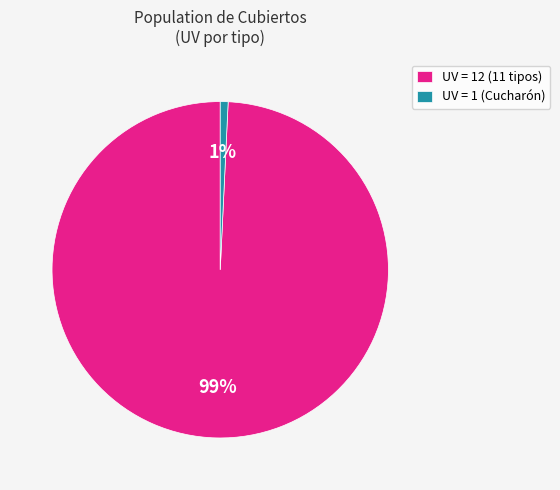

Count the number of slices in the pie.

2